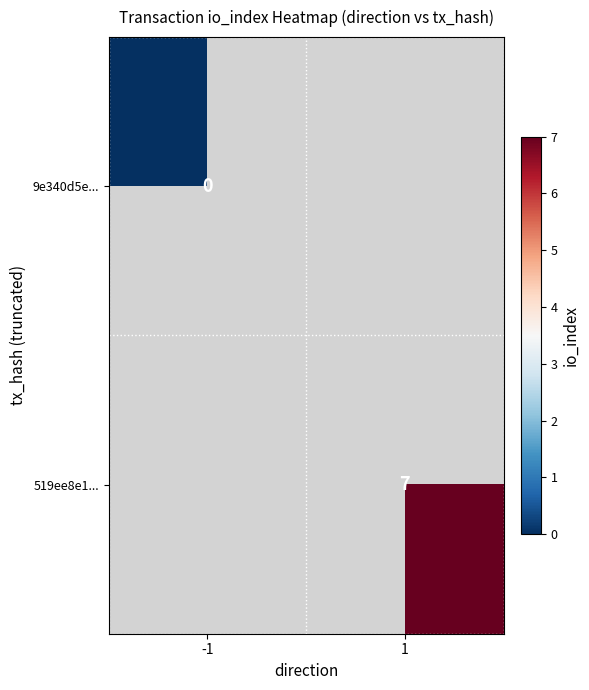

The value of 519ee8e1... at 1 is 7. True or false?

True